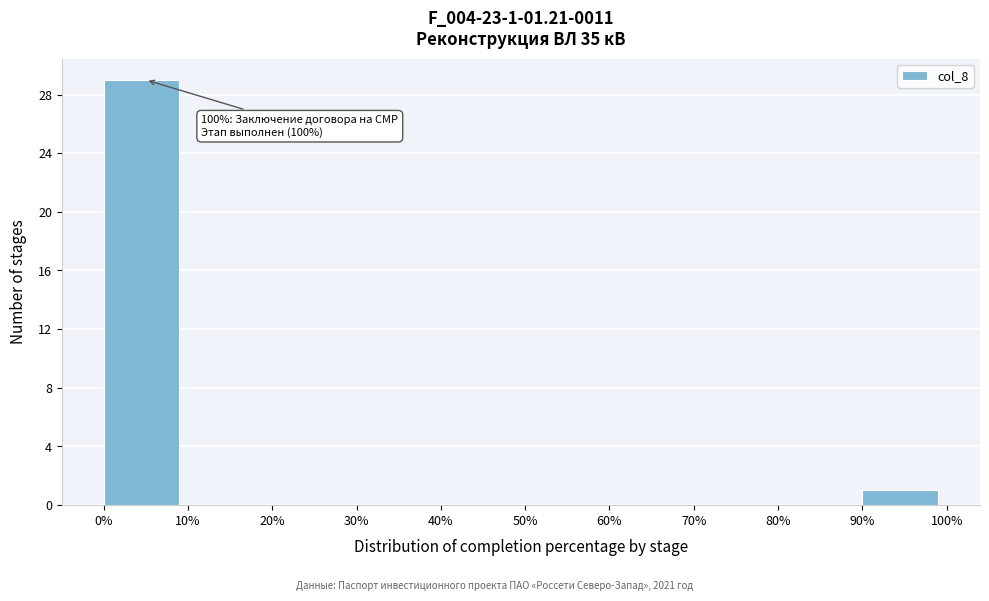

Over which range of the x-axis is the bar tallest?

0% to 10%